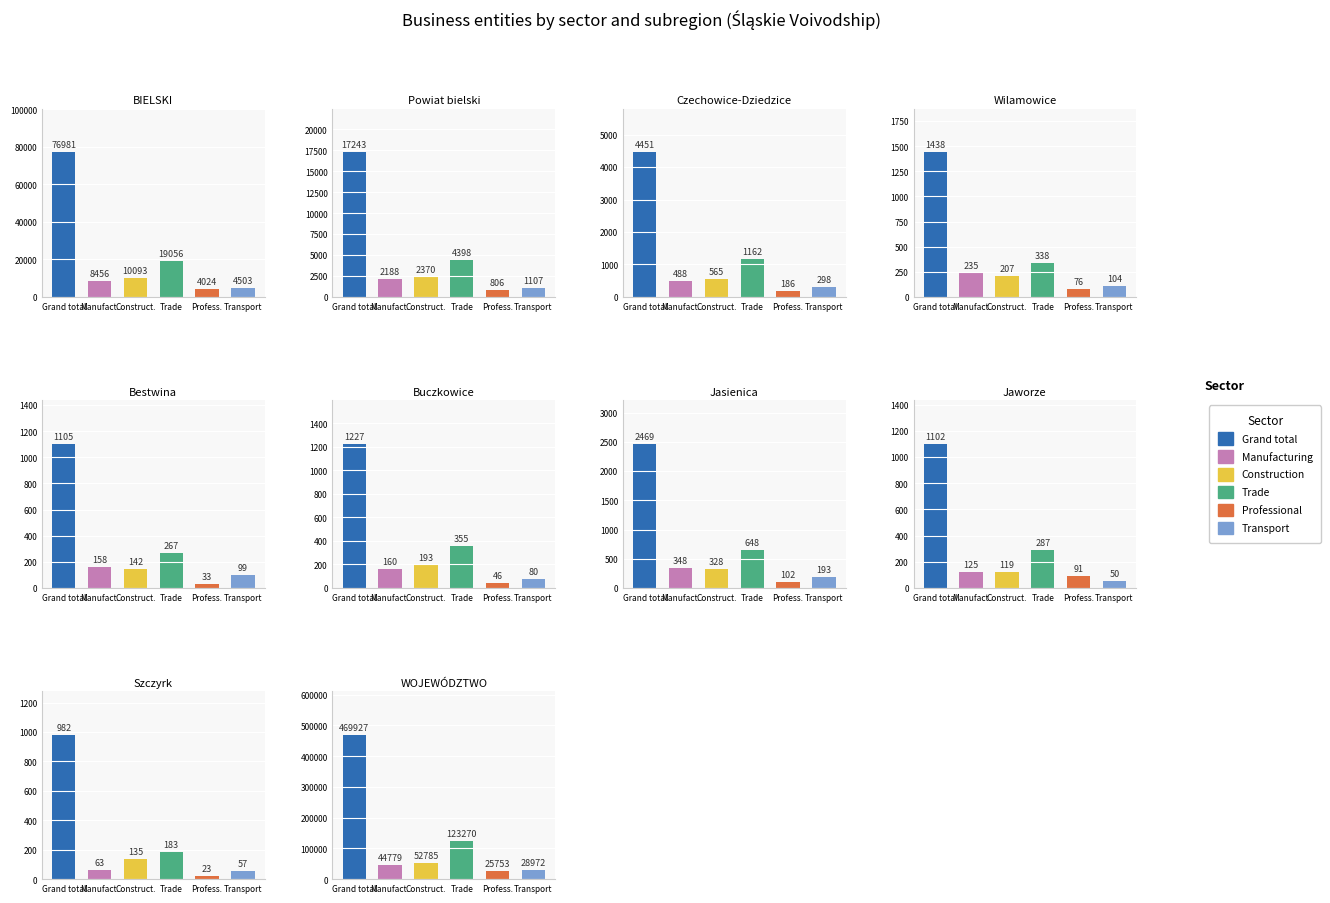

What is the value of the Manufacturing bar at the 1st from the left?

8456